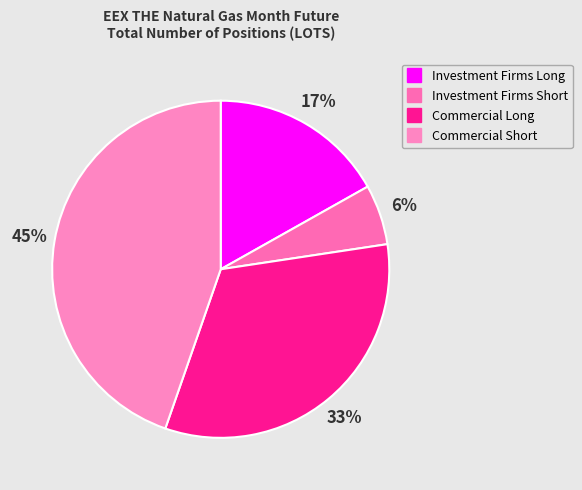

Approximately how many times larger is the value at Investment Firms Short compared to Commercial Short?

0.1